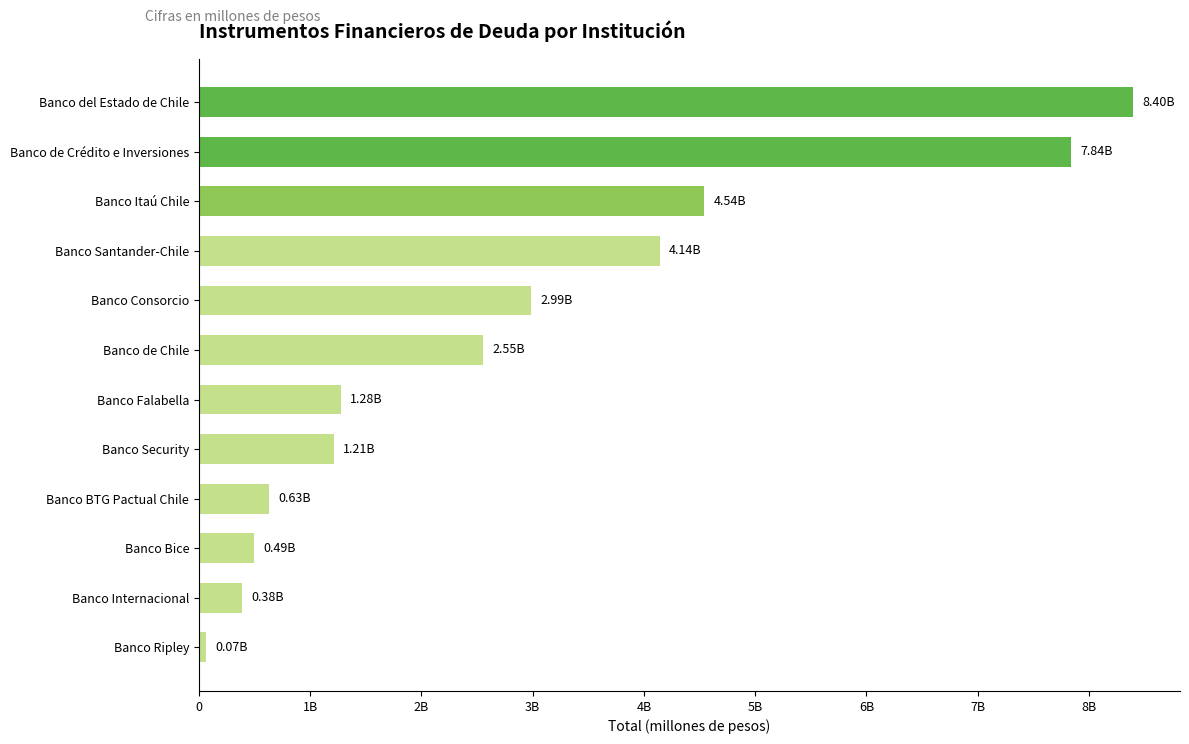

How many bars are there in total?

12